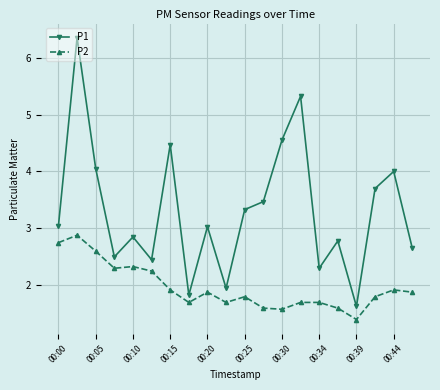

What are all the series names shown in the legend?

P1, P2